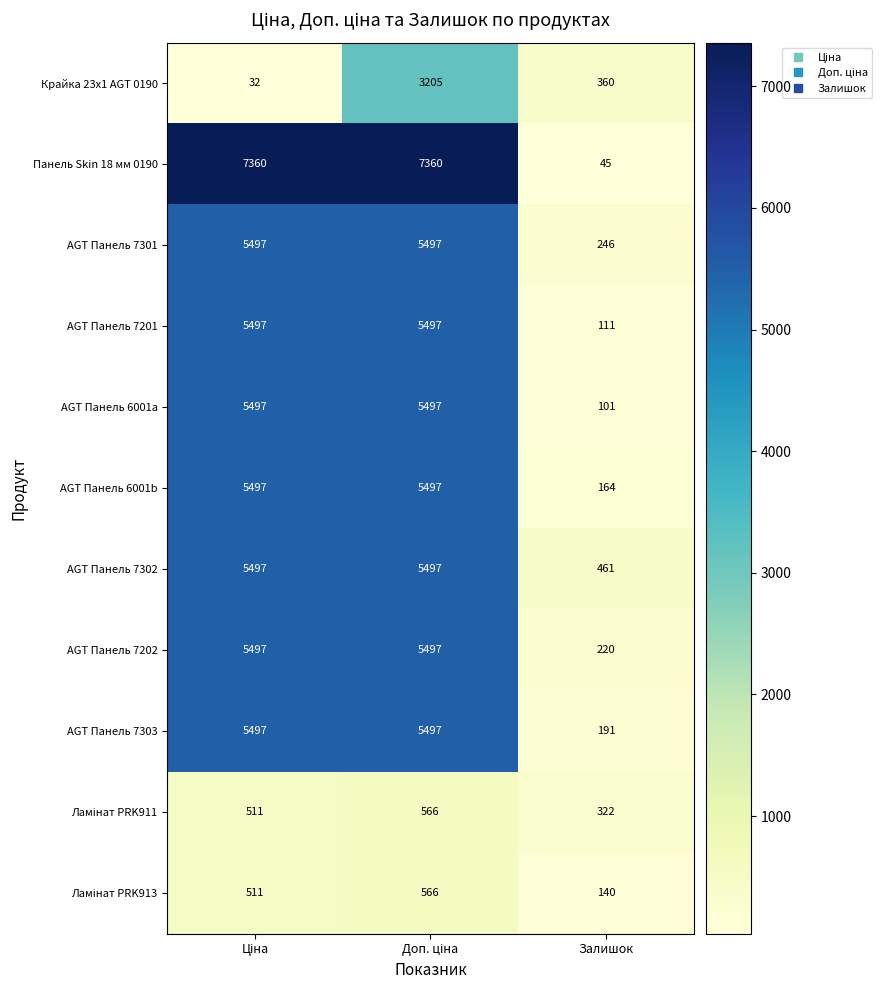

What is the sum of all AGT Панель 7202 values?

11214